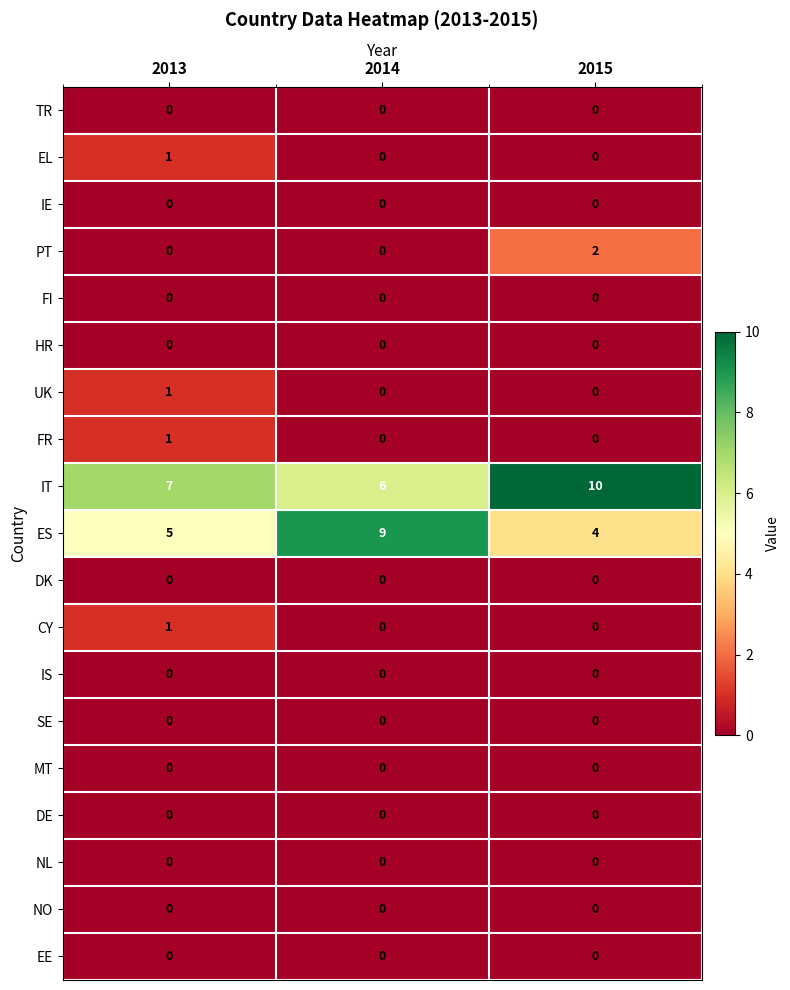

True or false: CY has a value of 2 at 2013.

False